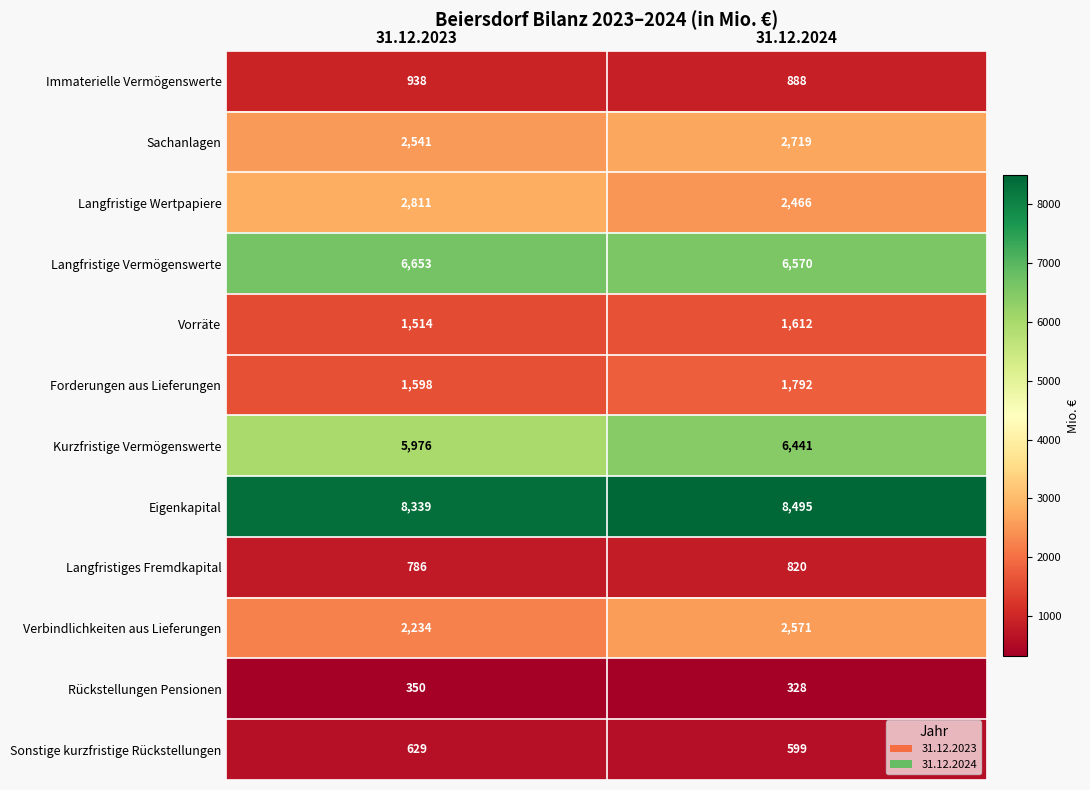

Which series has the largest range (max minus min)?

Kurzfristige Vermögenswerte